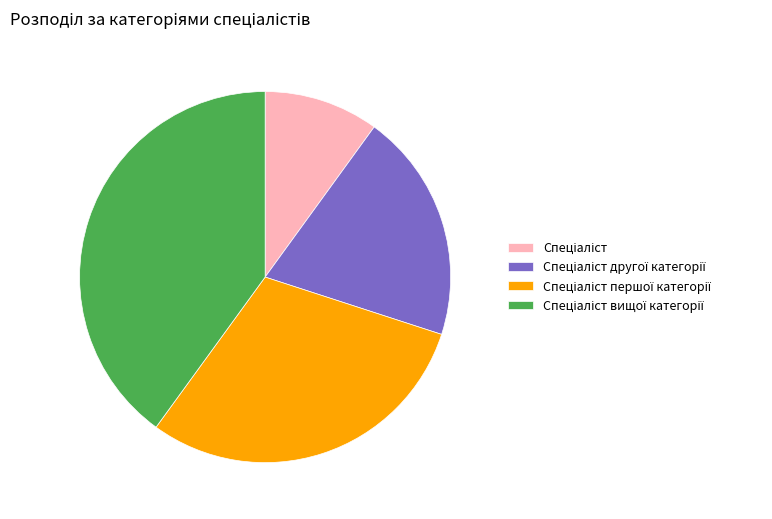

Count the number of slices in the pie.

4